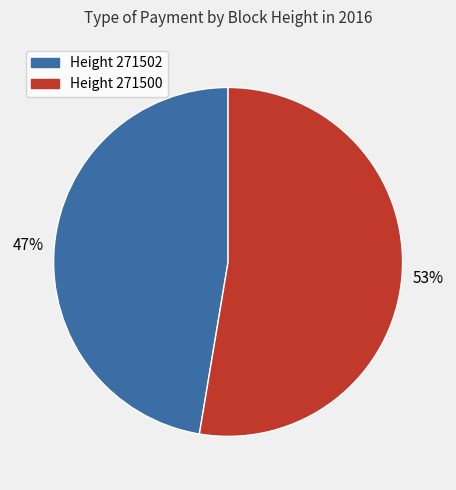

Which has a higher value, Height 271502 or Height 271500?

Height 271500